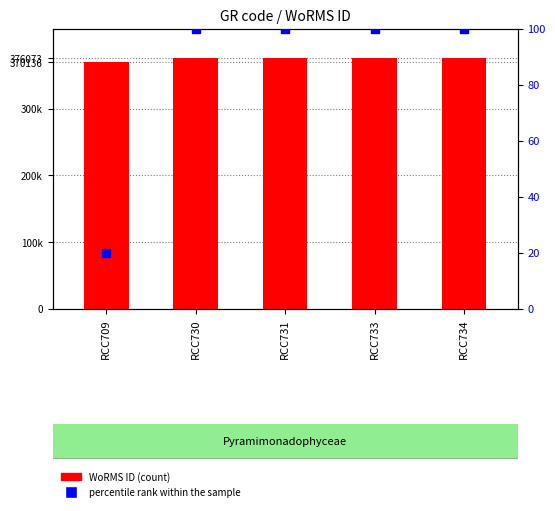

At which category is the sum across all series the highest?

RCC730